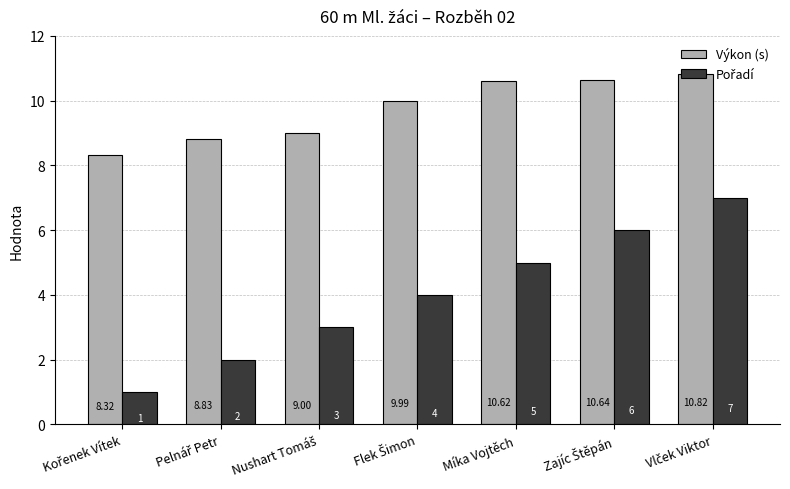

What is the difference between the maximum and second lowest values in the Výkon (s) series?

2.0